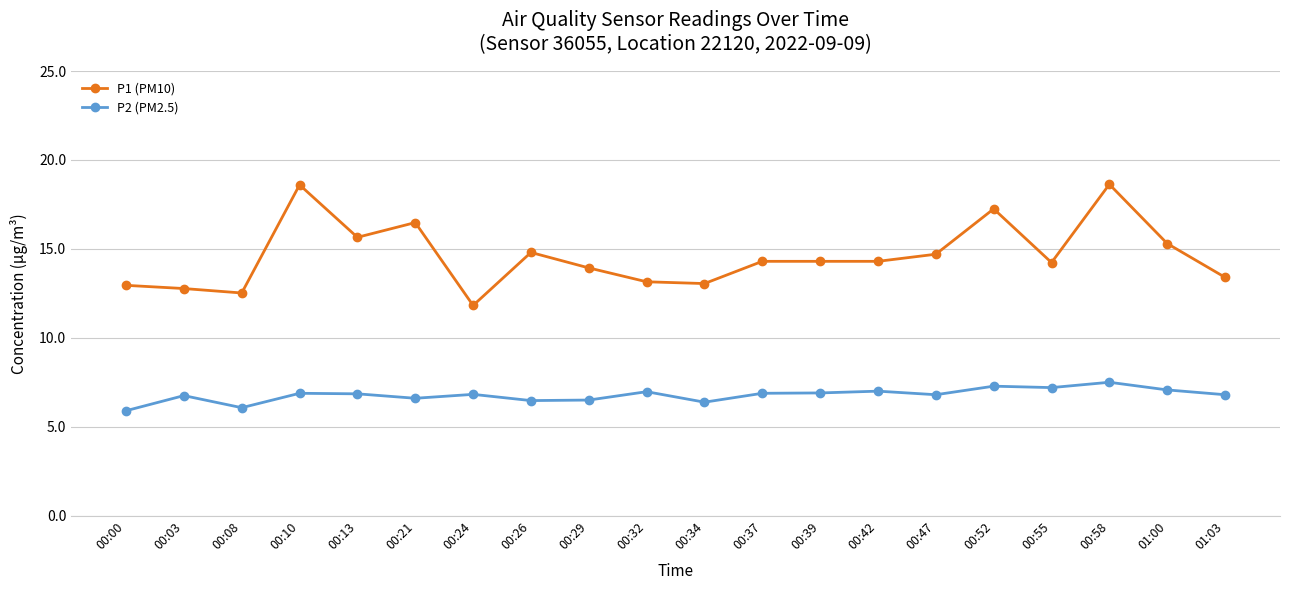

What is the difference between the maximum and minimum values in the P2 (PM2.5) series?

1.6